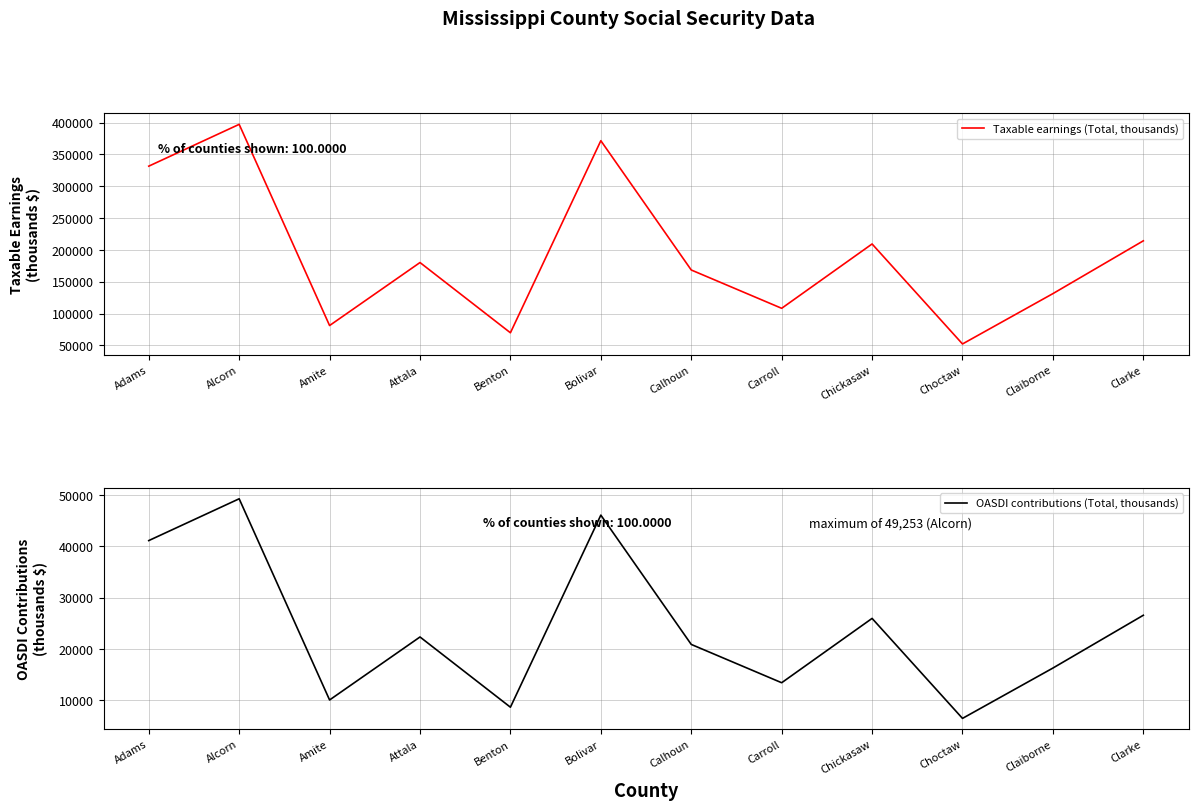

At which category does Taxable earnings (Total, thousands) reach its first local valley?

Amite